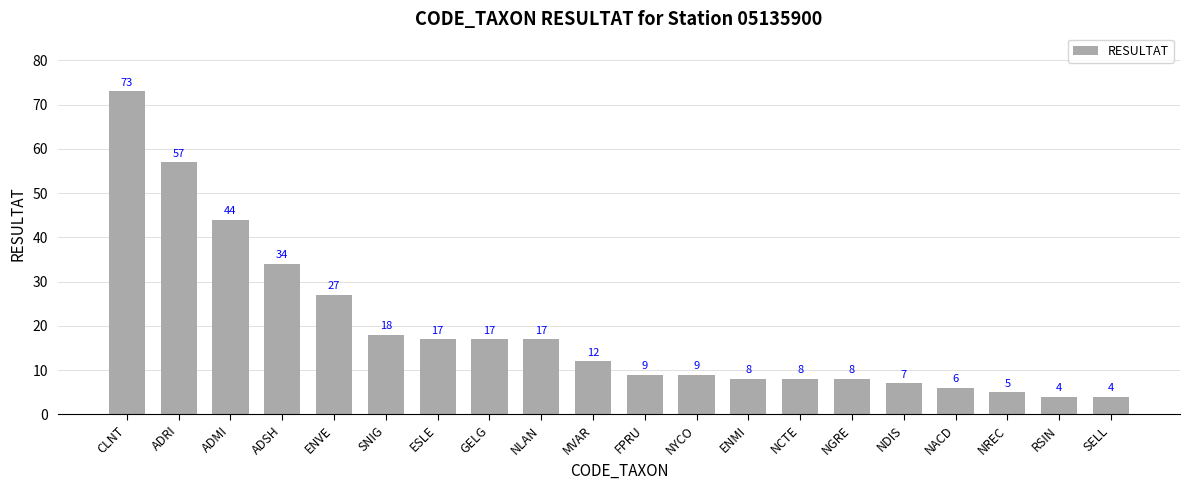

At which label does the data first exceed 12?

CLNT